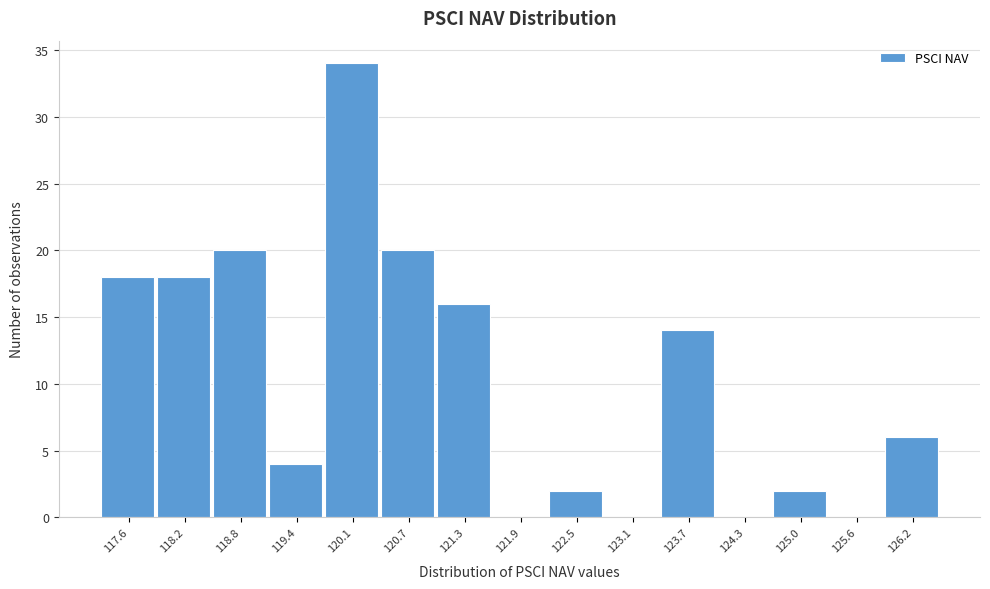

The value at 123.7 is 23. True or false?

False